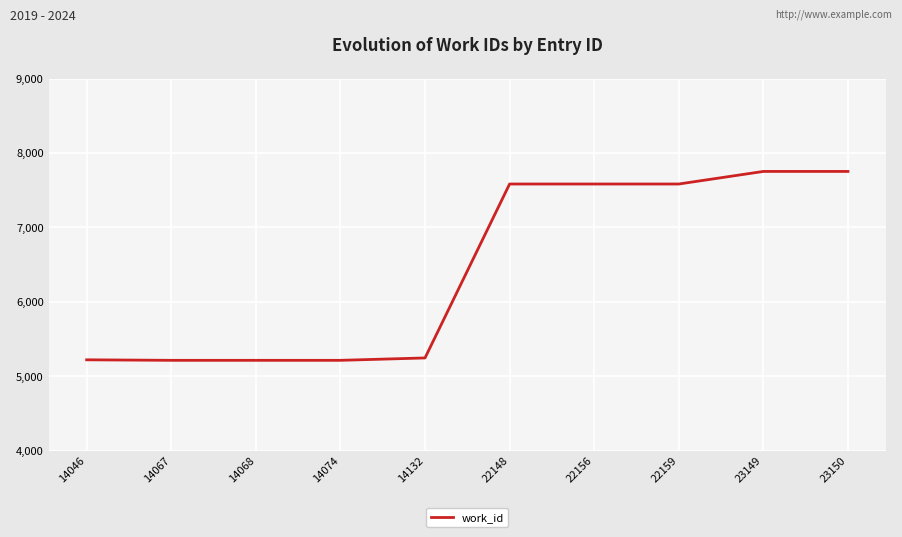

True or false: the data shows 10494 at 23149.

False